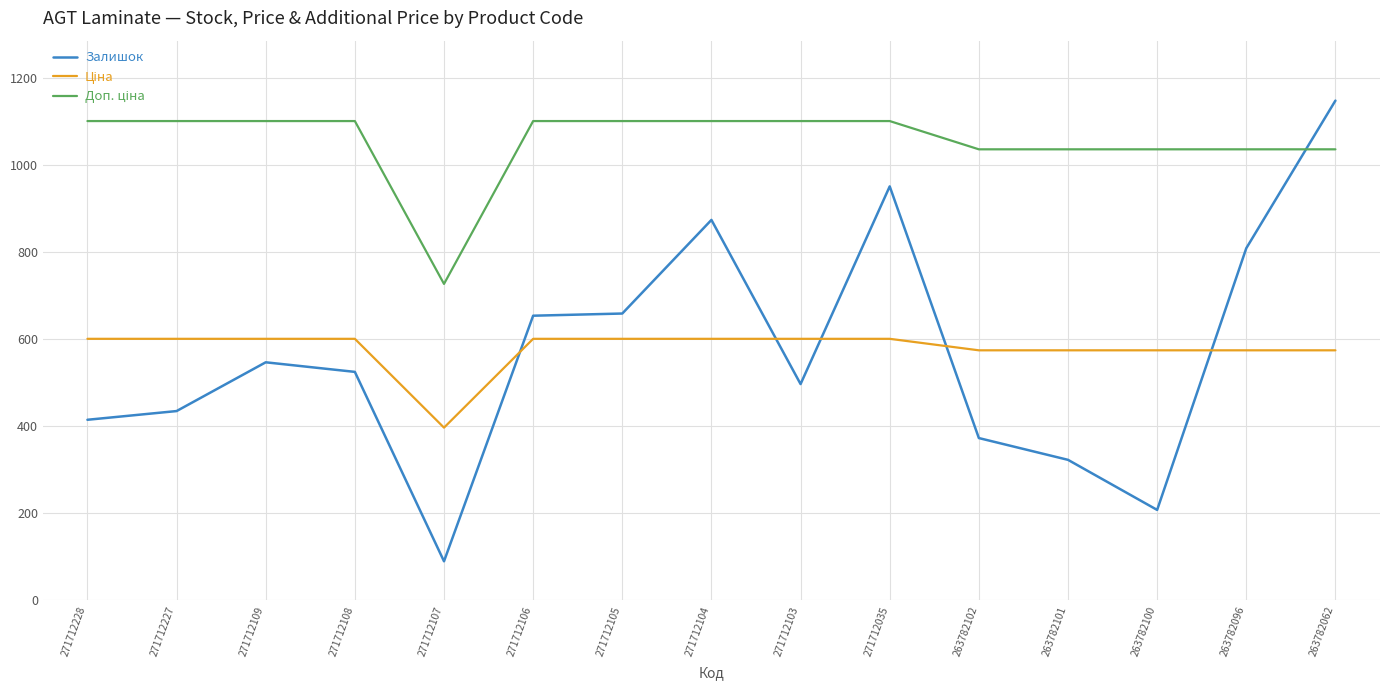

What is the difference between the Залишок values at 271712035 and 271712227?

516.0